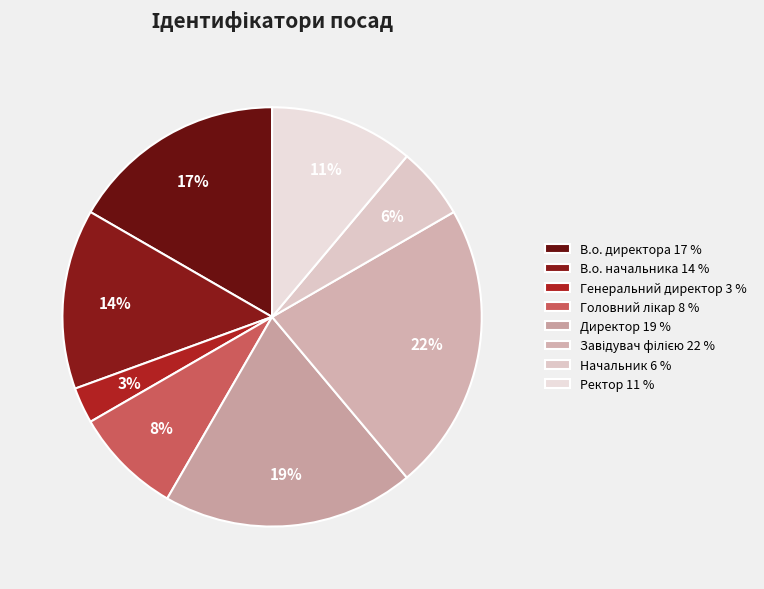

To the nearest percent, what is the difference between the largest and smallest slice percentages?

19%